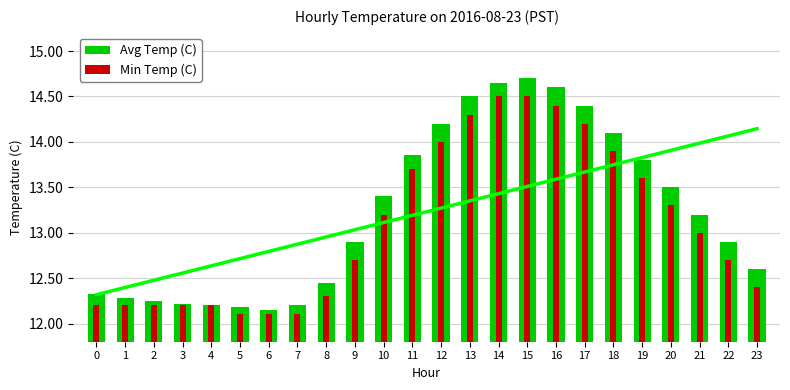

The Min Temp (C) series shows 12.1 at 6. True or false?

True